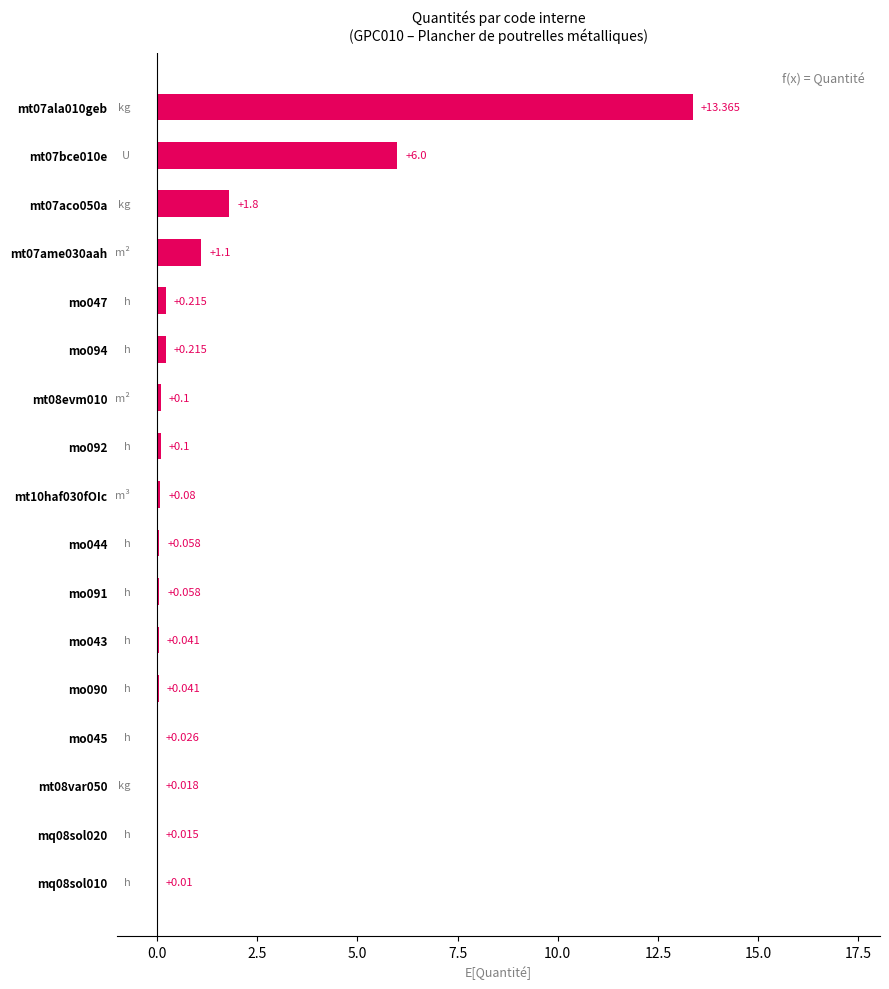

What is the average value?

1.4